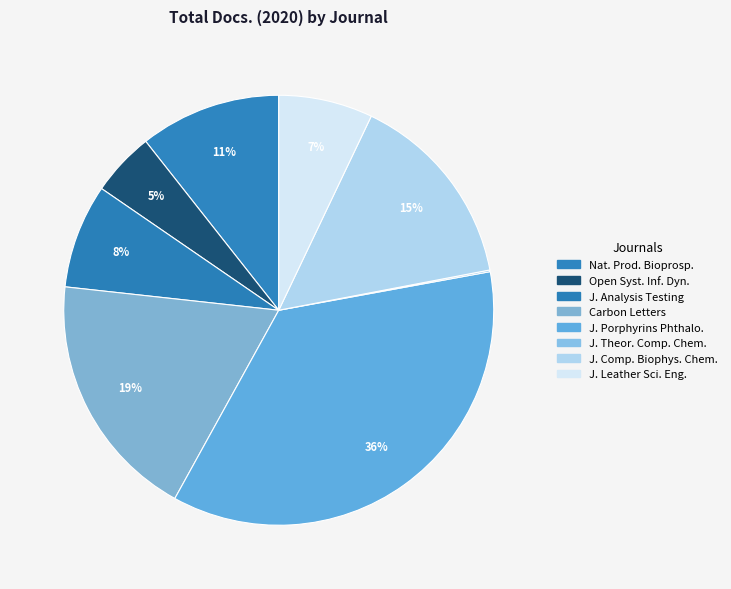

How many slices are in this pie chart?

8